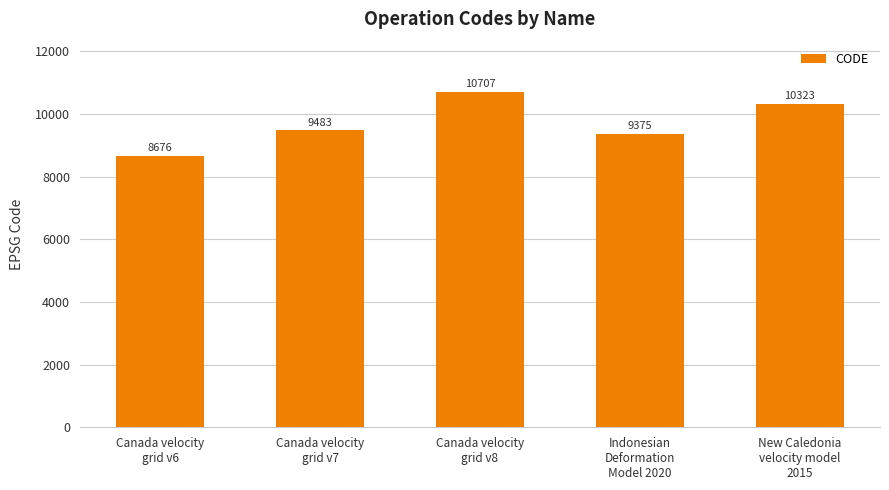

Which label corresponds to the largest value in the chart?

Canada velocity
grid v8